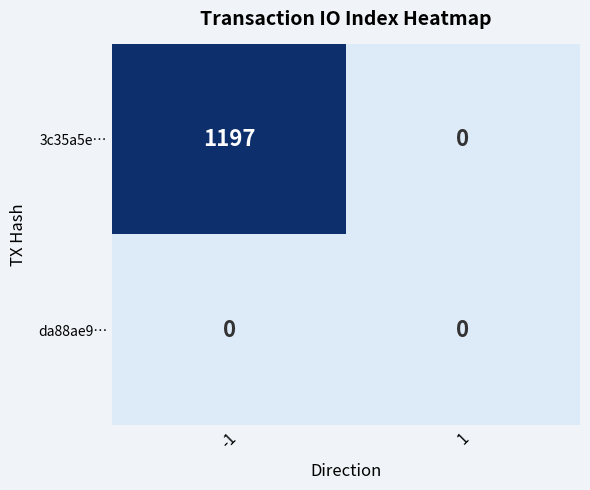

The value of 3c35a5e… at -1 is 836. True or false?

False